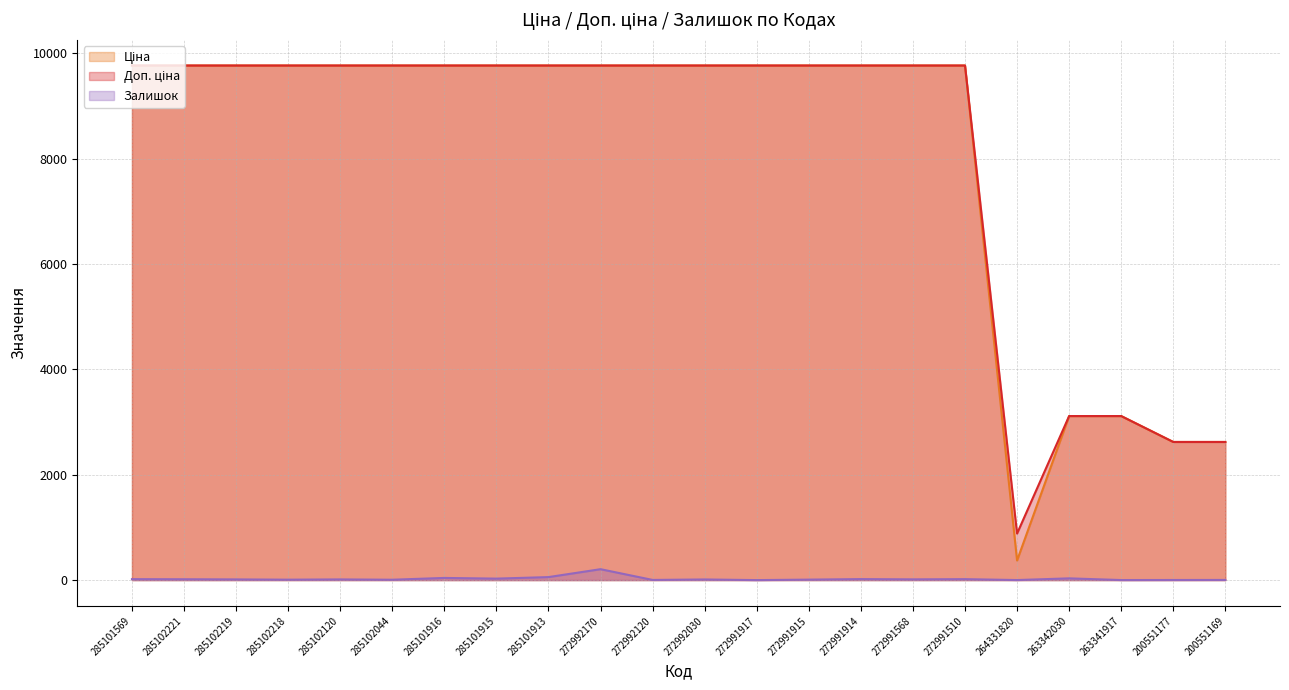

Which has a higher value, 285101569 or 285101916?

285101569